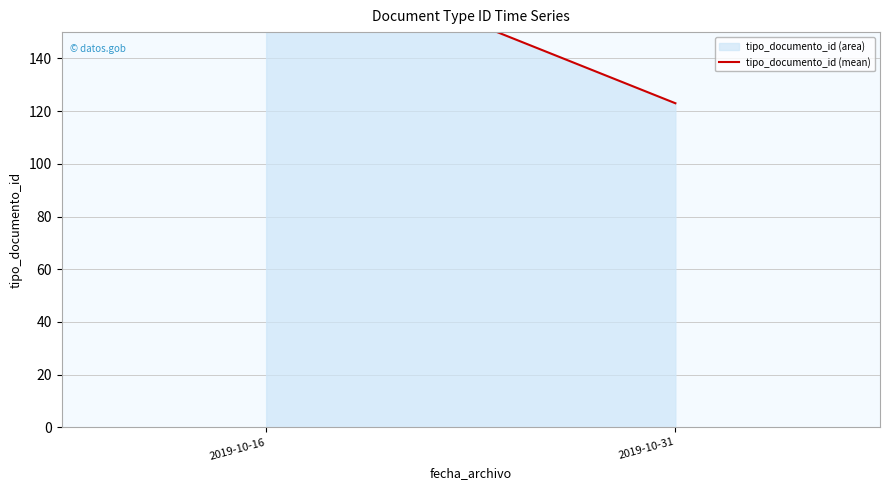

Reading right to left, extract all data points from this chart.

123	185